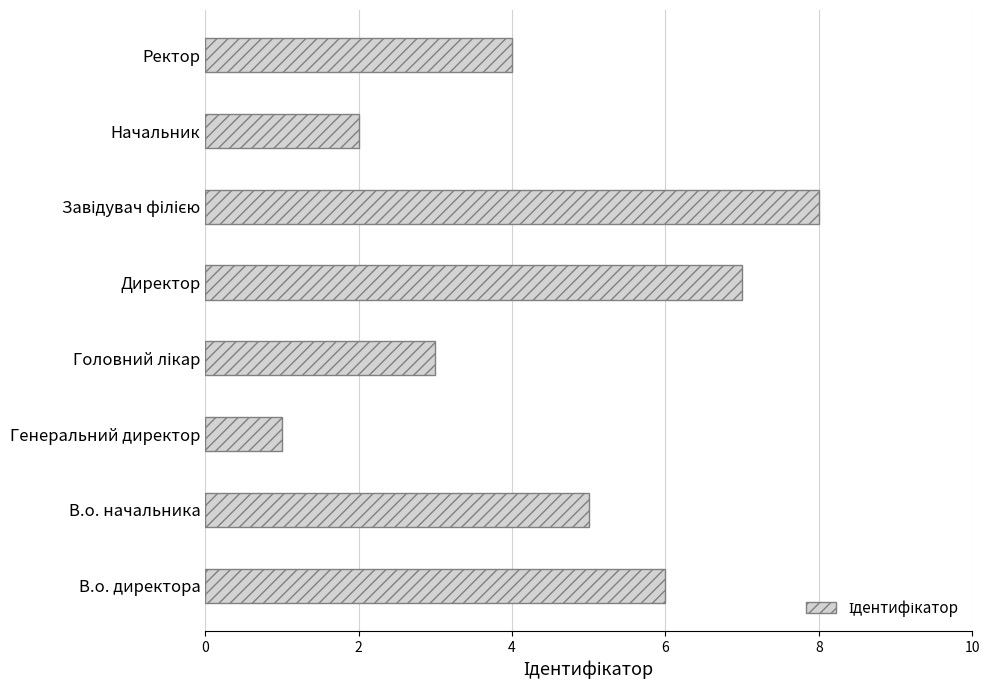

What is the change in value from В.о. начальника to Начальник?

-3